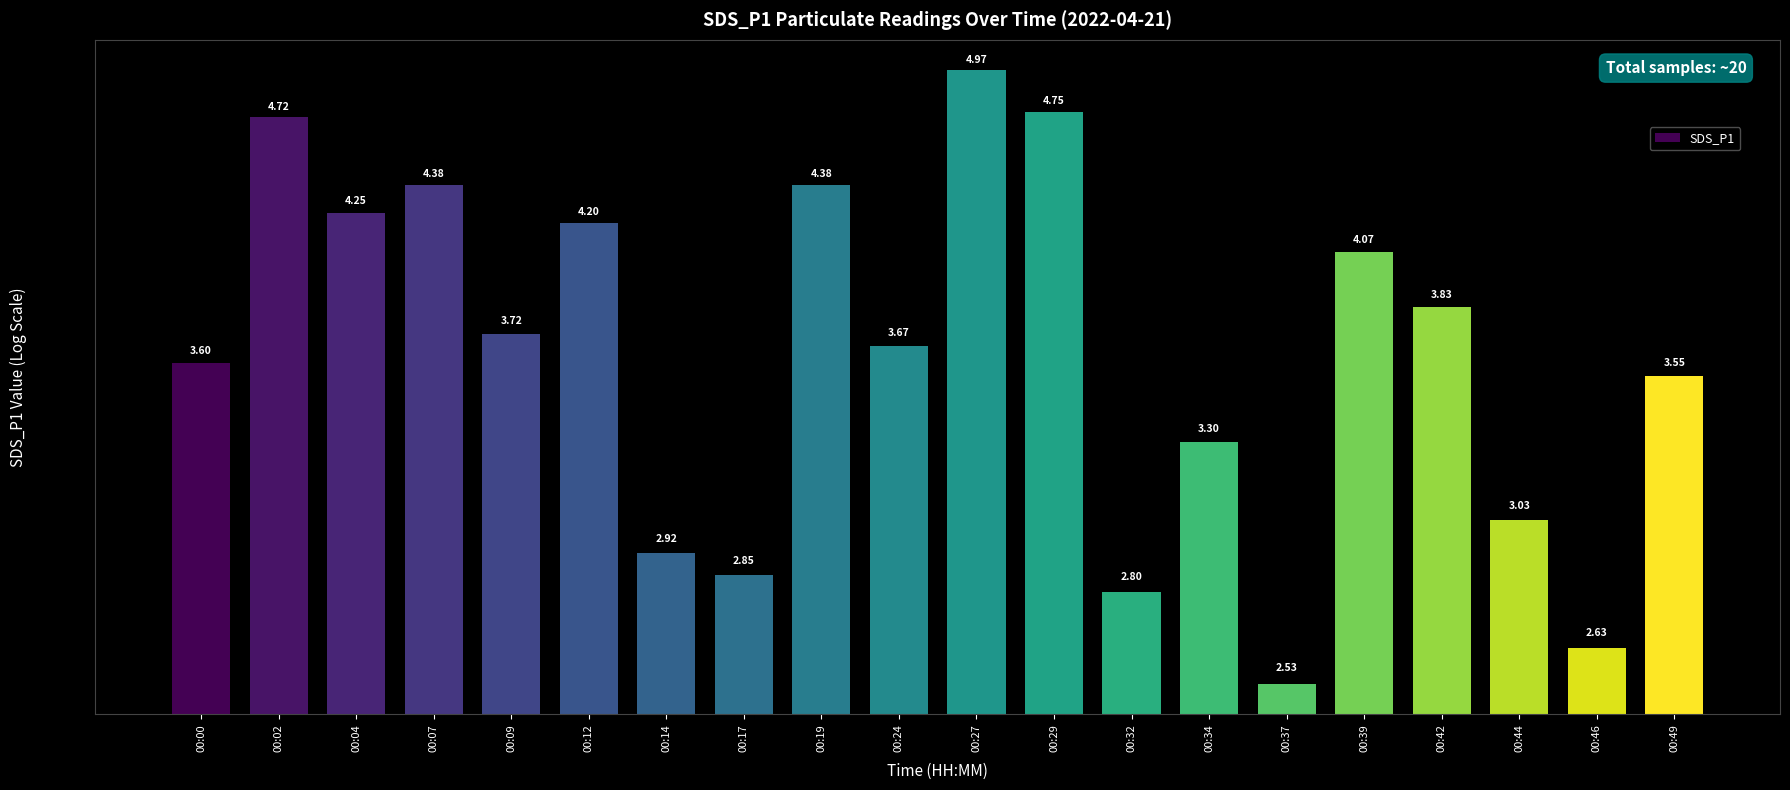

Which category has the highest value across all series?

00:27